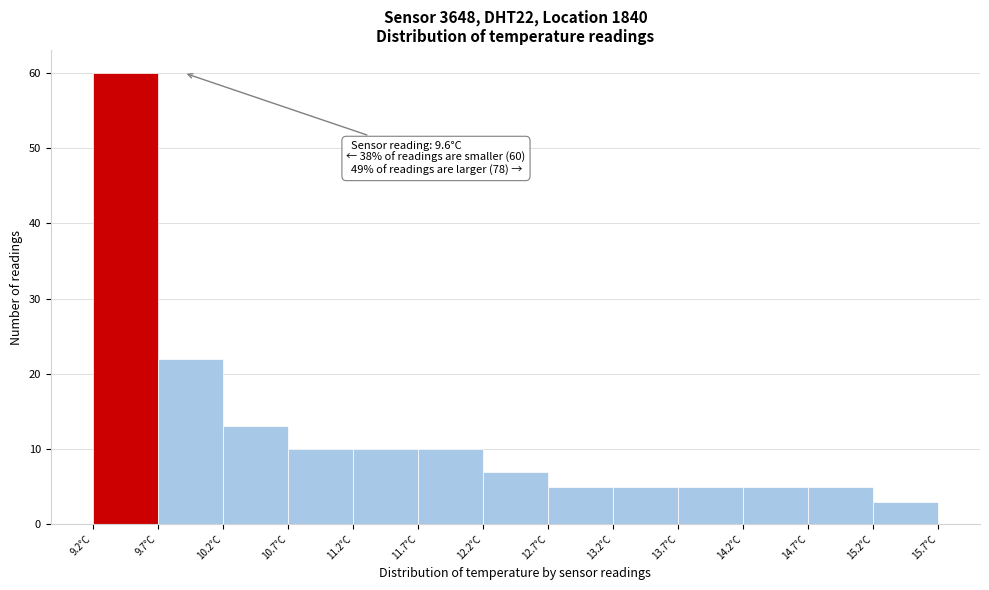

Over which range of the x-axis is the bar tallest?

9.15 to 9.65